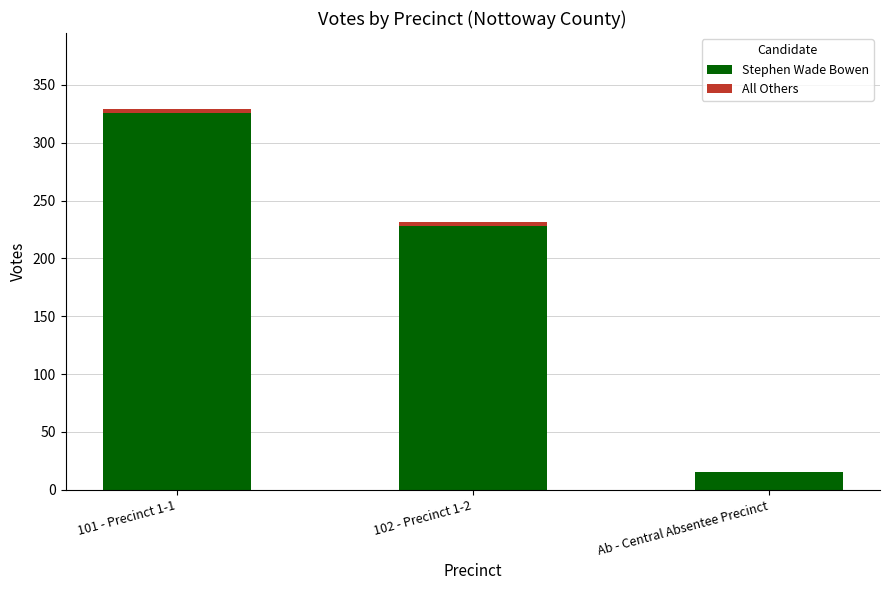

At which category is the sum across all series the highest?

101 - Precinct 1-1